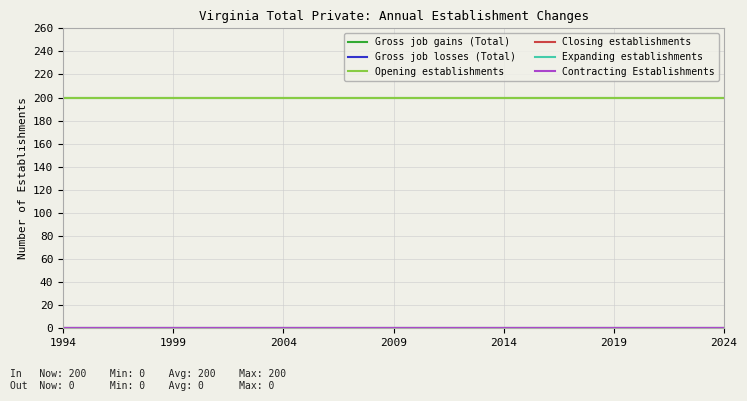

At which category is the sum across all series the highest?

1994